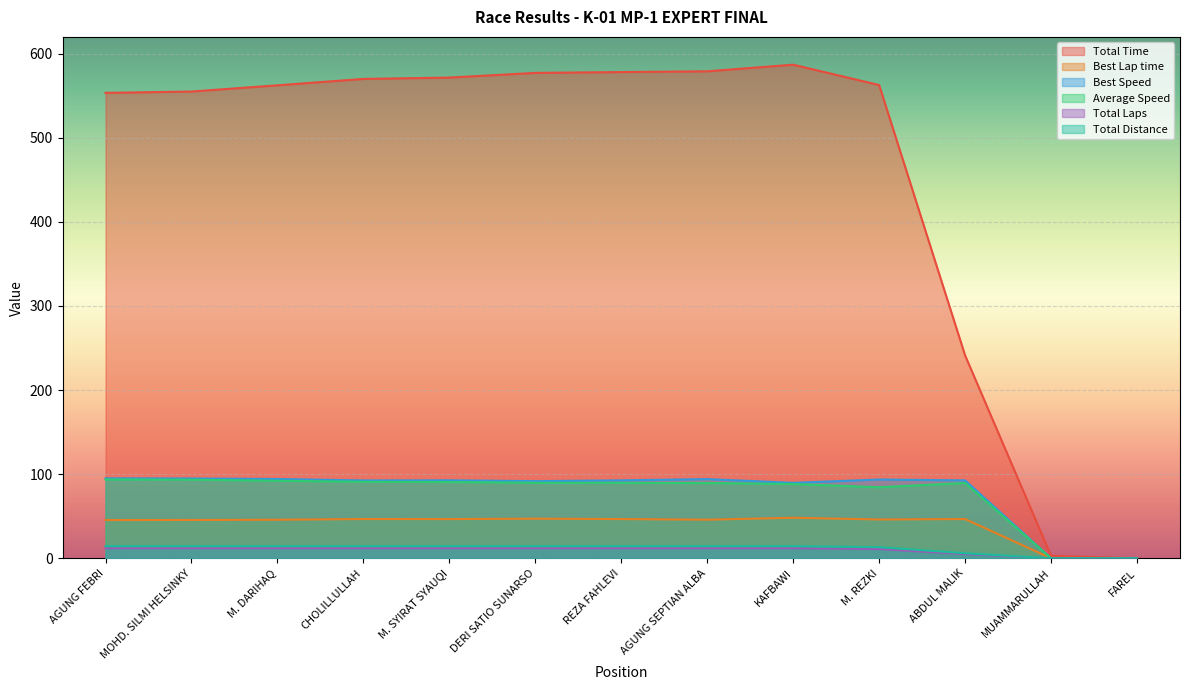

What is the value of the Total Distance point at the 9th from the left?

14.4